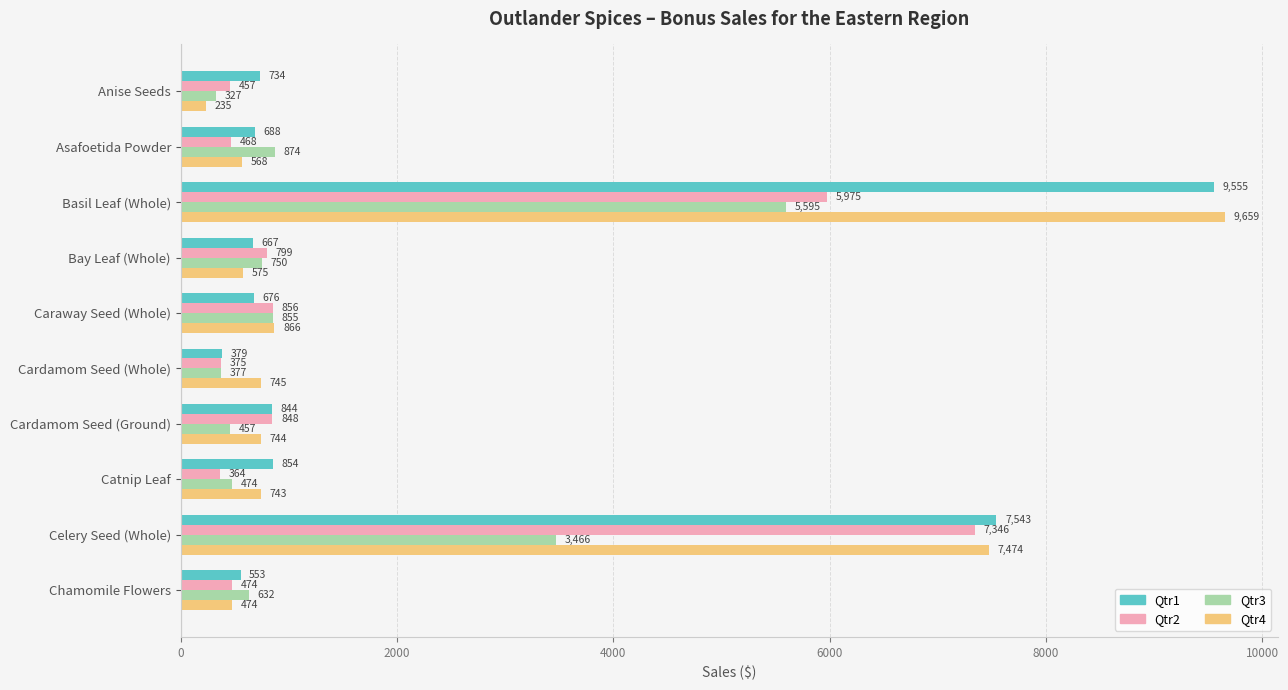

Count the number of data series in this chart.

4